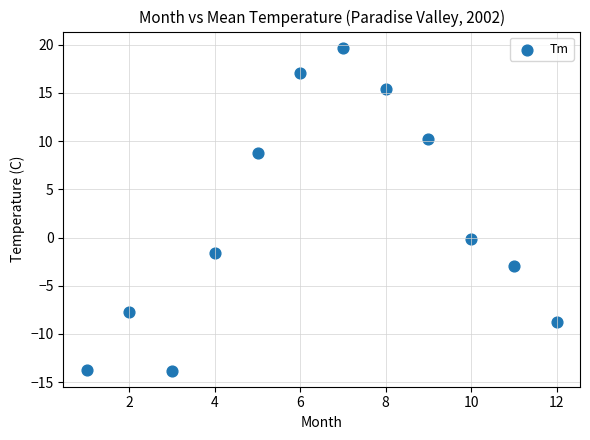

What is the average Y value?

1.9